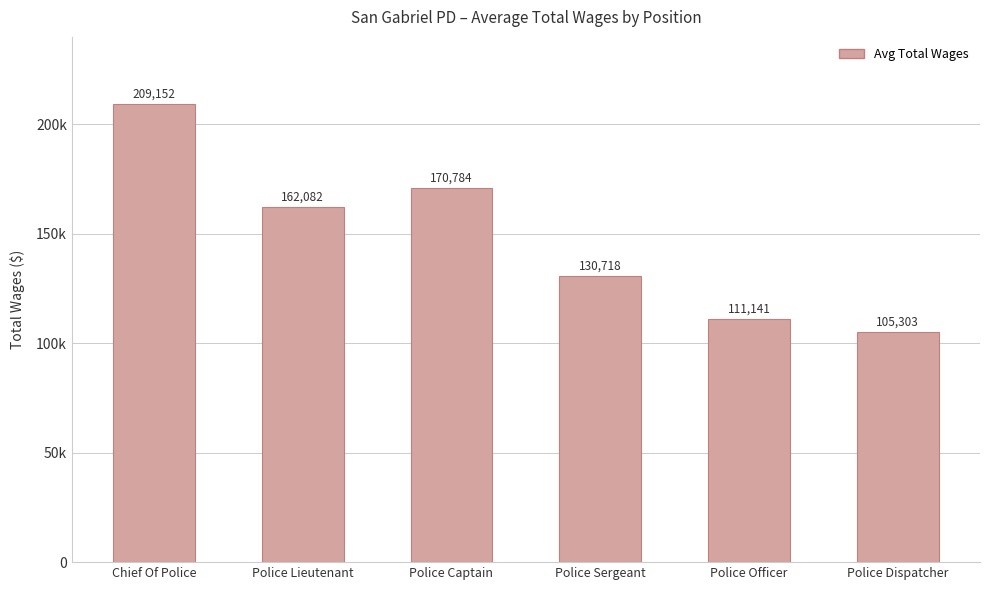

Does the chart contain stacked bars?

No